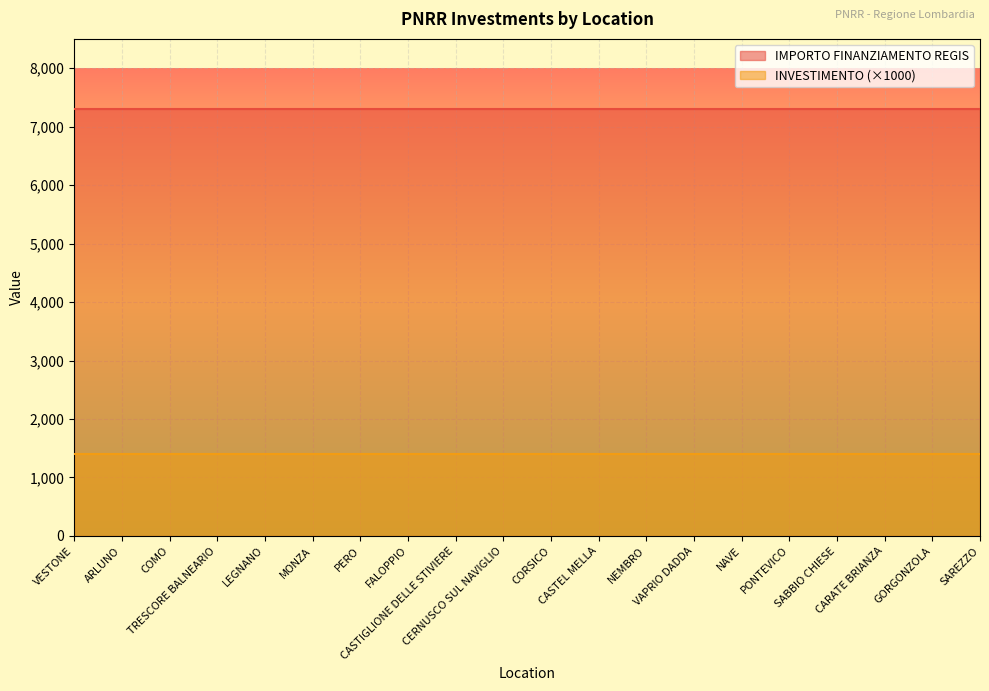

At which label does INVESTIMENTO reach its peak?

VESTONE